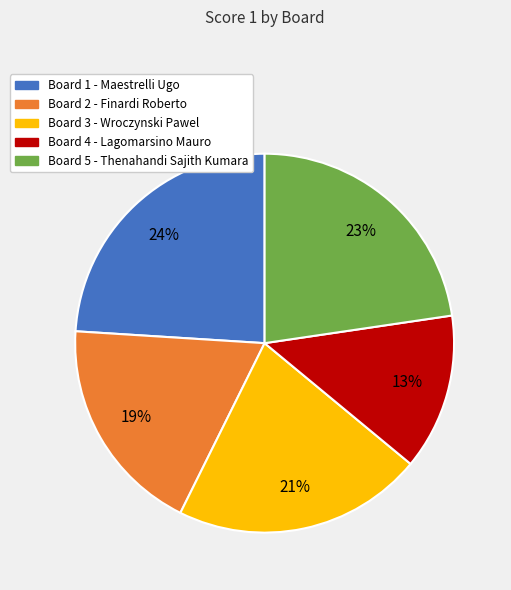

What is the largest slice in the pie chart?

Board 1